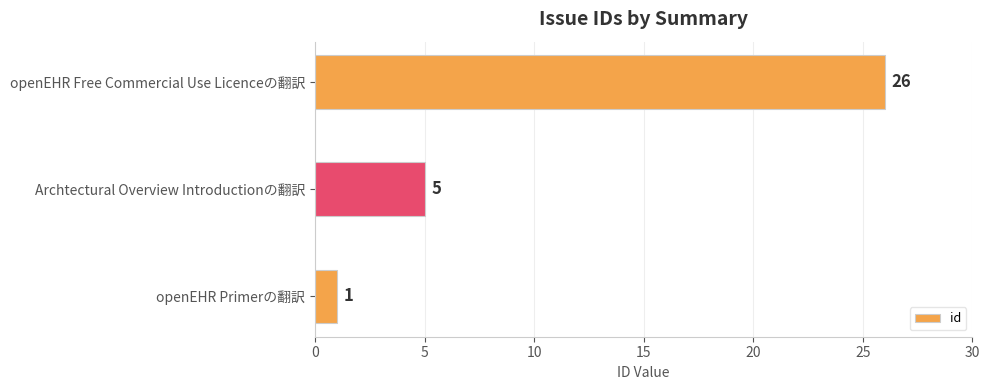

Between openEHR Free Commercial Use Licenceの翻訳 and Archtectural Overview Introductionの翻訳, which is larger?

openEHR Free Commercial Use Licenceの翻訳